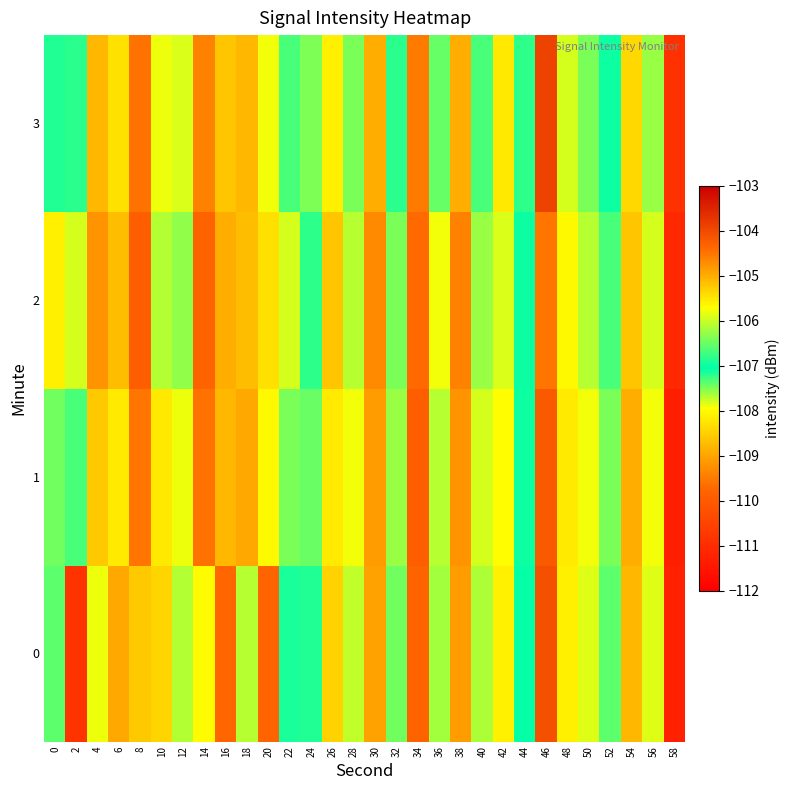

How many data points does each series have?

30